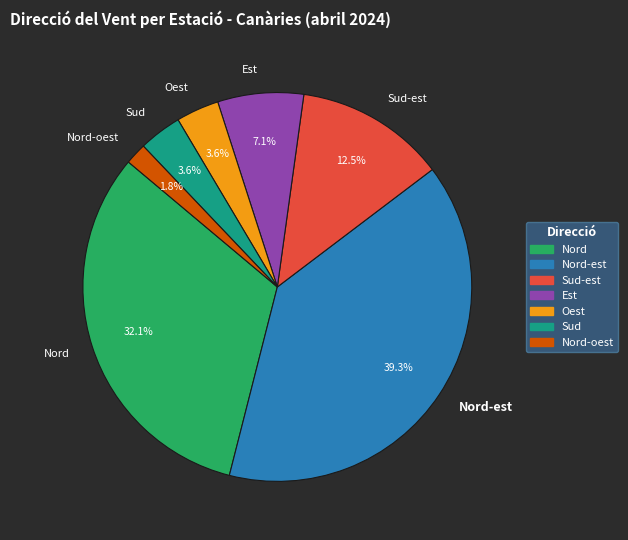

What is the smallest slice in the pie chart?

Nord-oest